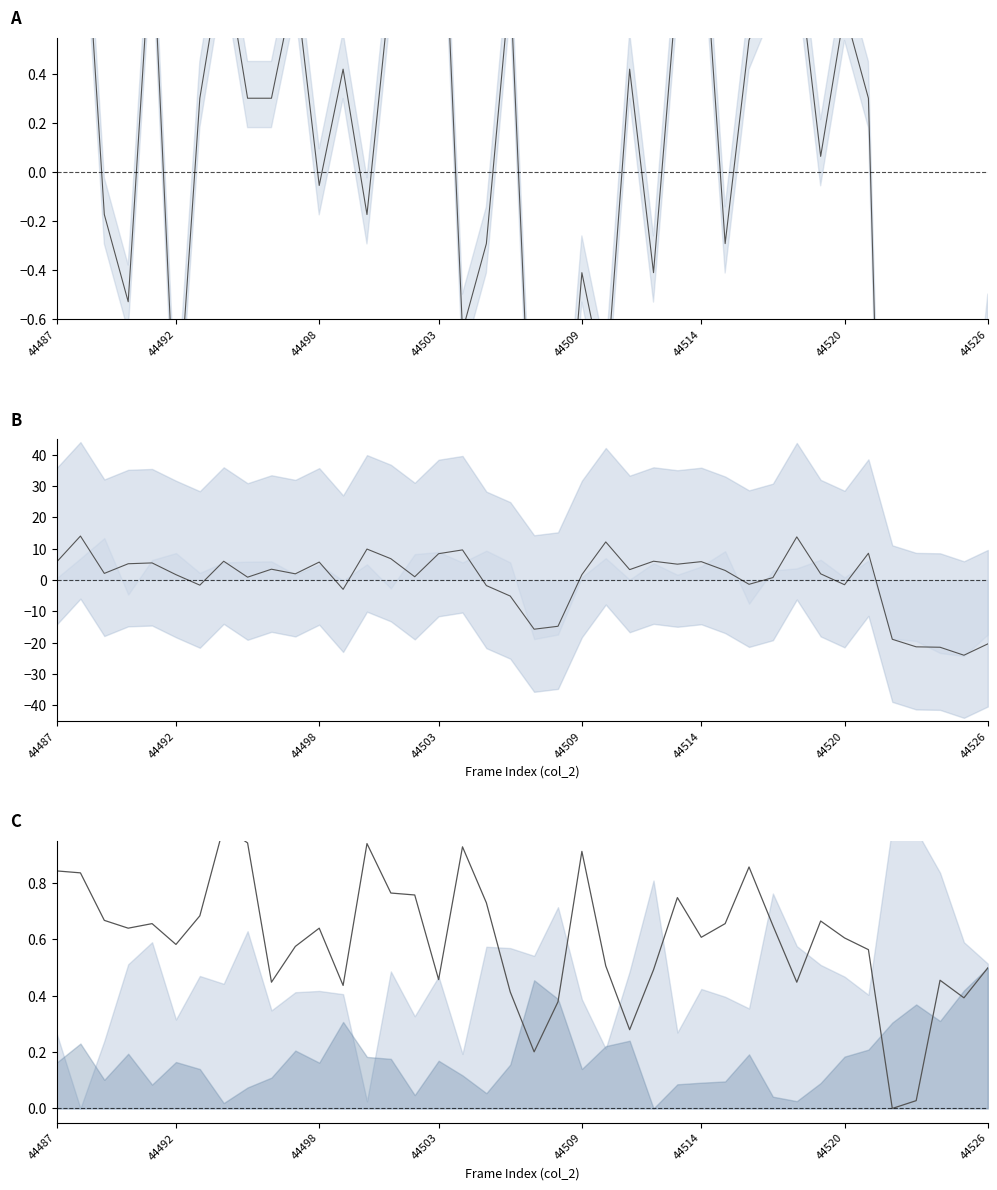

Which series changed the most between 25 and 29?

col_254